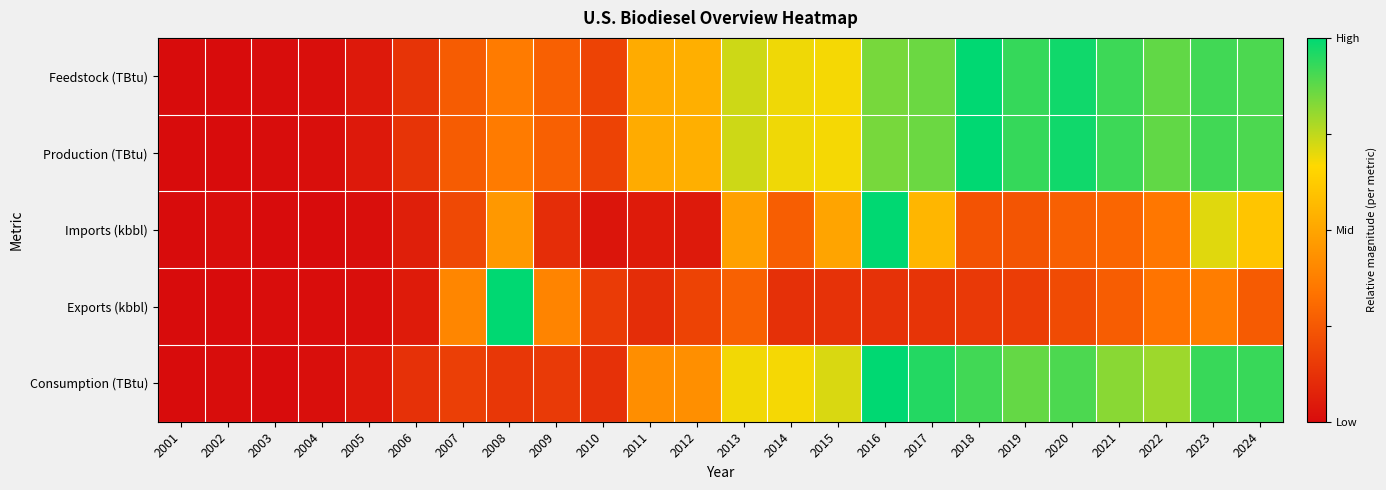

Which label corresponds to the largest value in the chart?

2018